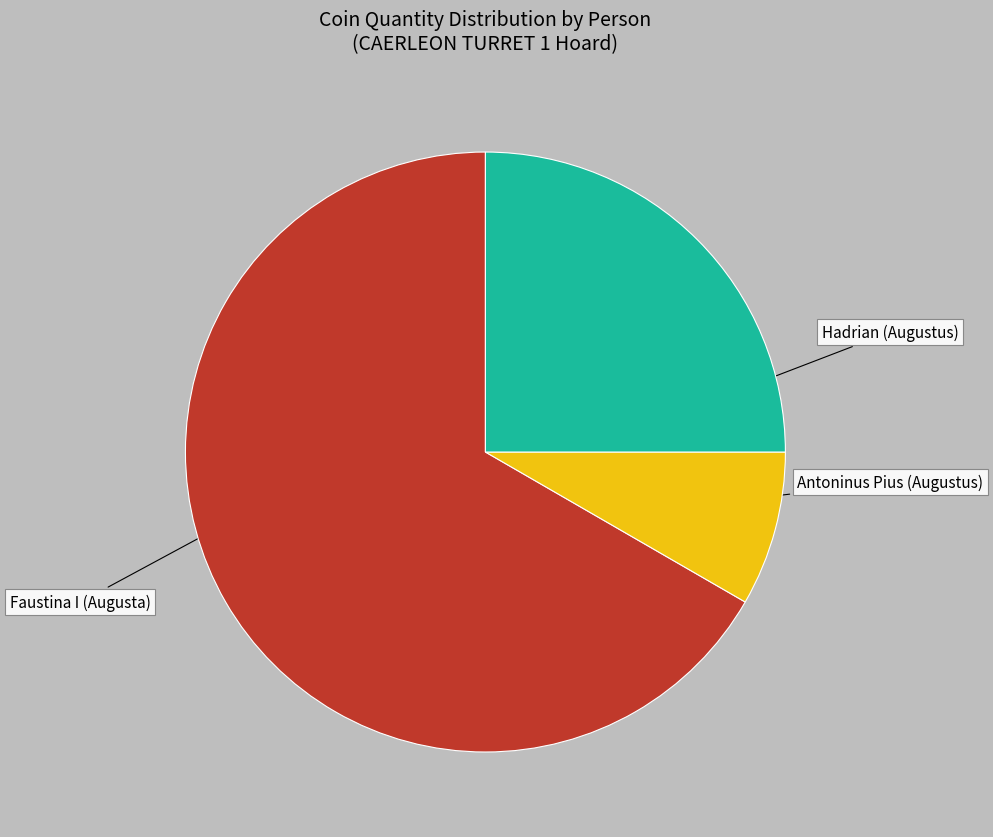

True or false: Antoninus Pius (Augustus) accounts for 8% of the total.

True